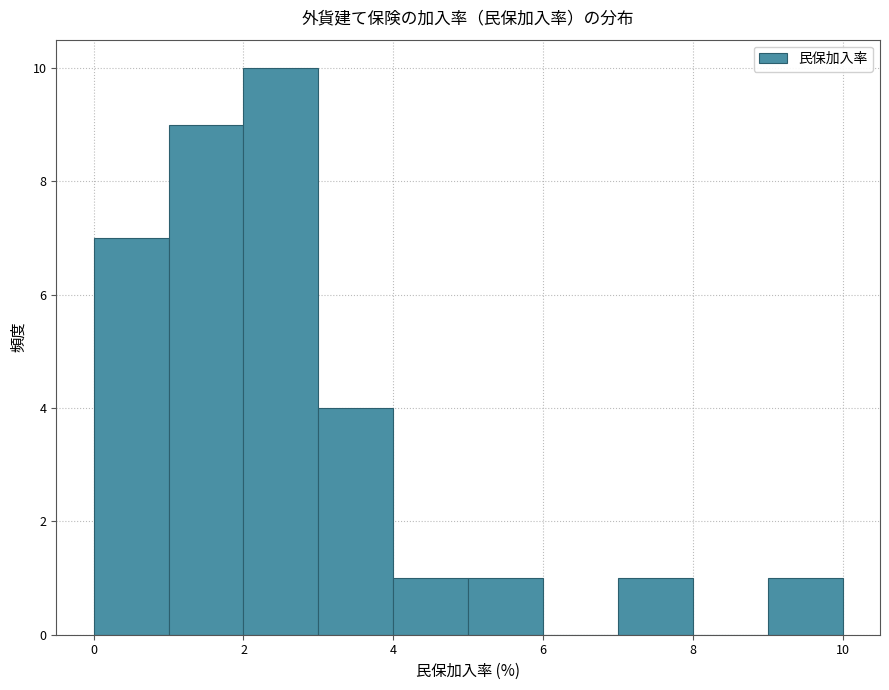

Reading left to right, list every bar in this chart as the range it spans on the x-axis followed by its height. The values are not printed on the chart, so give them approximately, as read against the axis.

0 to 1: 7
1 to 2: 9
2 to 3: 10
3 to 4: 4
4 to 5: 1
5 to 6: 1
6 to 7: 0
7 to 8: 1
8 to 9: 0
9 to 10: 1